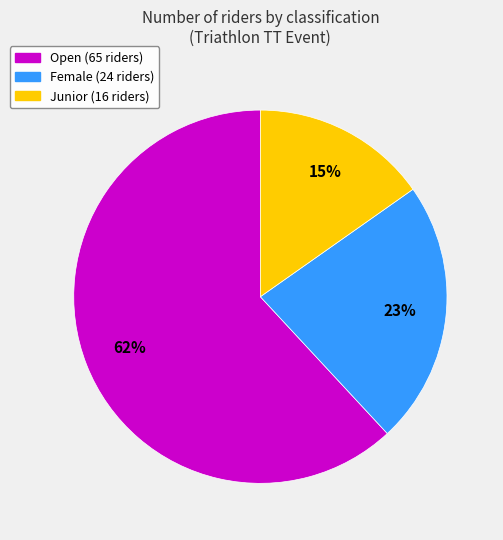

How many segments does this pie chart have?

3